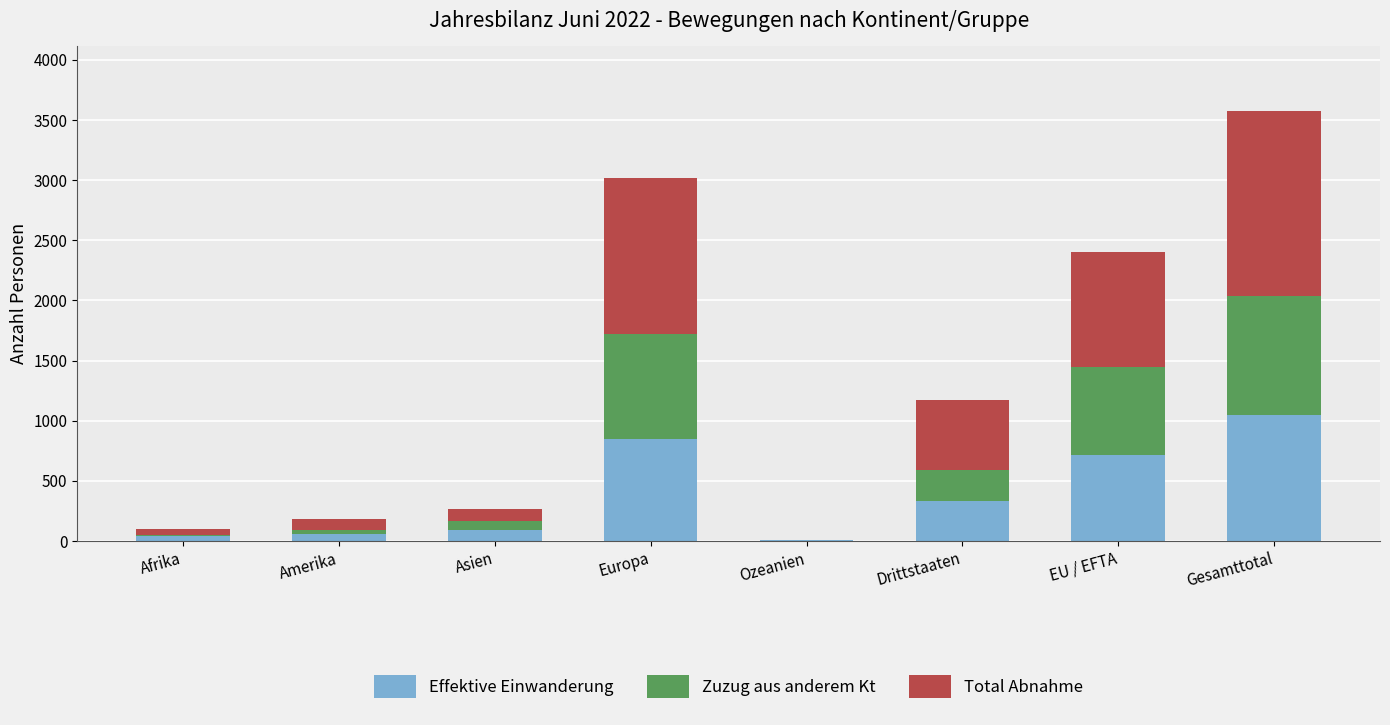

What is the highest value of the Effektive Einwanderung series?

1048